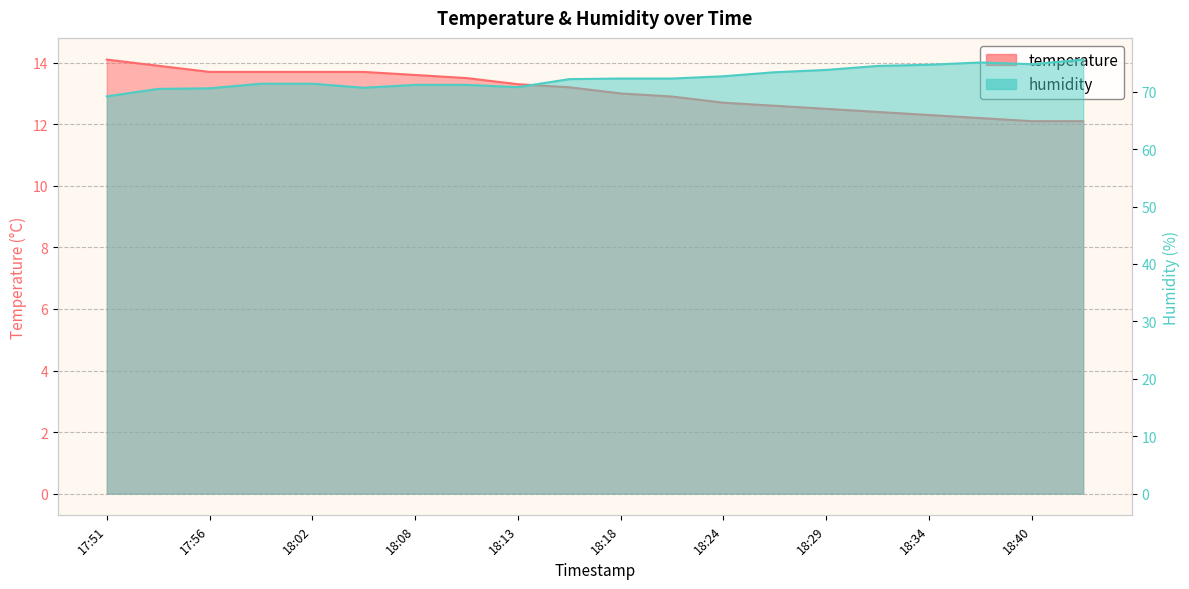

List the series in order of their overall mean, highest first.

humidity, temperature